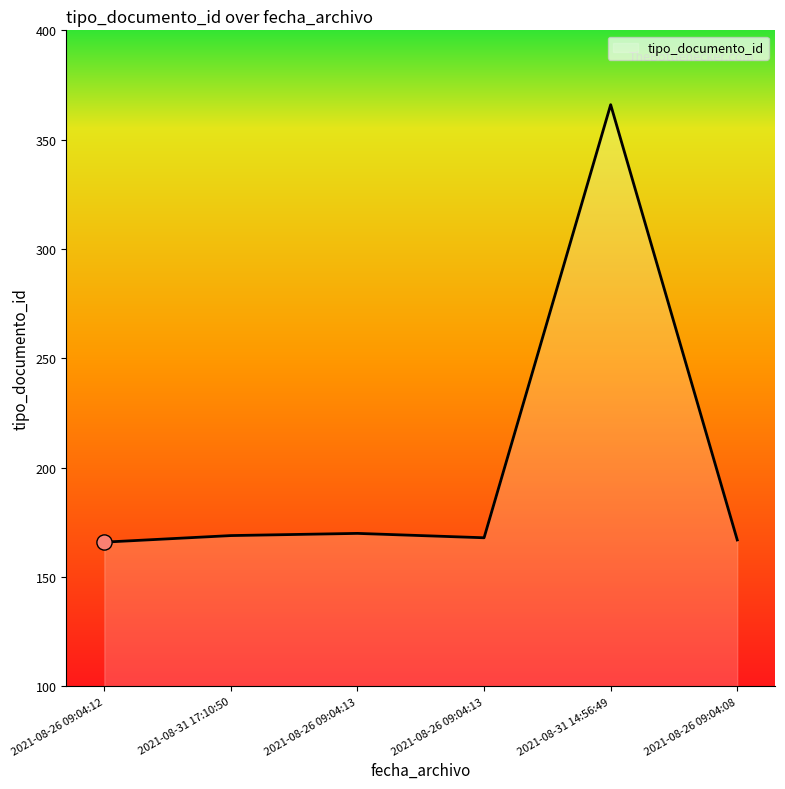

Approximately how many times larger is the value at 2021-08-31 14:56:49 compared to 2021-08-26 09:04:13?

2.2